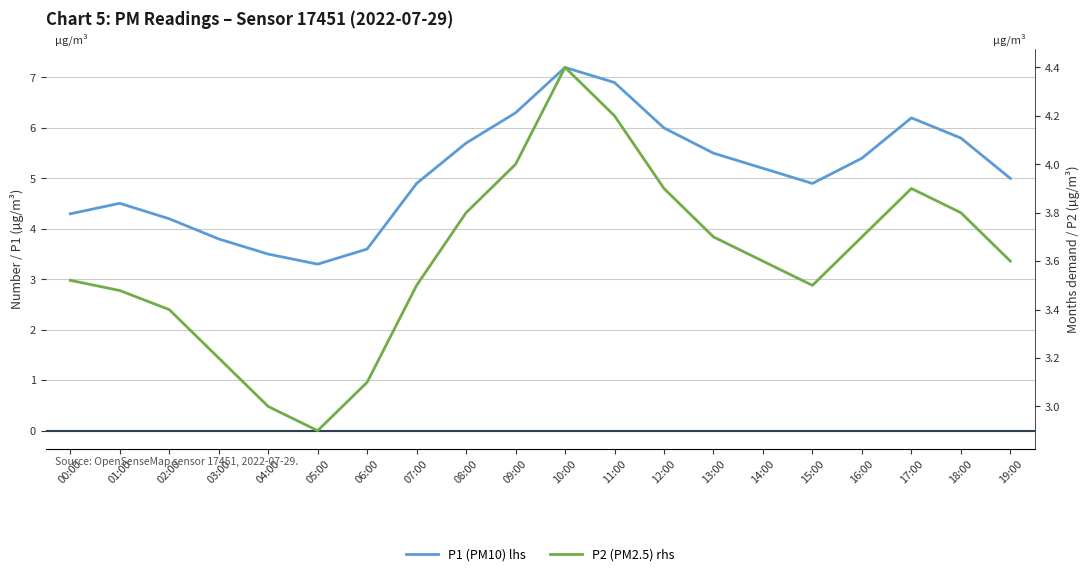

Is it true that P2 (PM2.5) rhs equals 3.1 at 06:00?

True